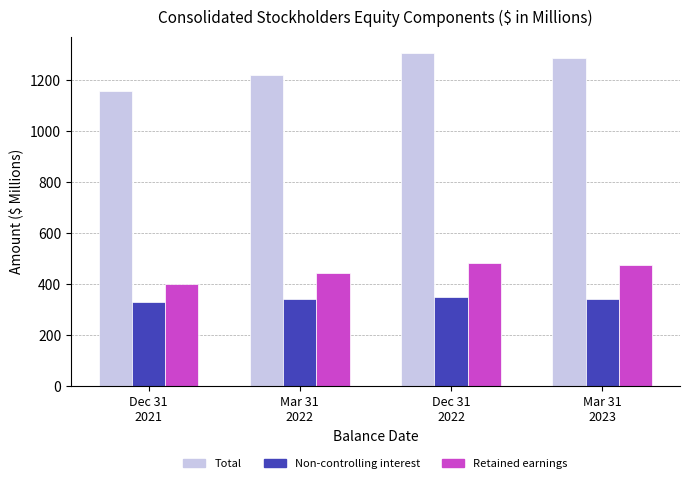

At which label does Total reach its peak?

Dec 31
2022